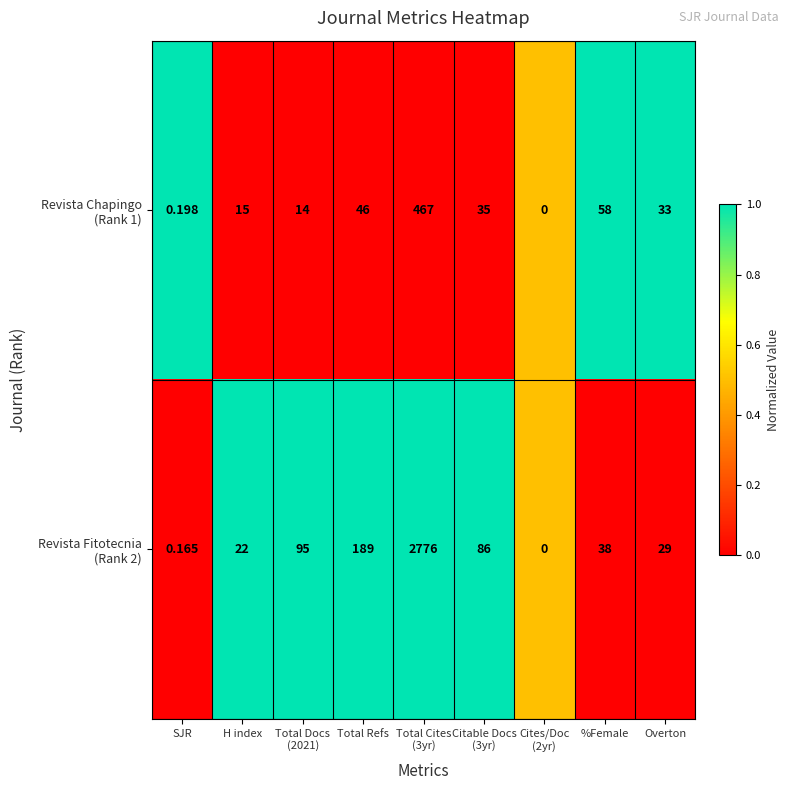

How many categories are shown in the chart?

9